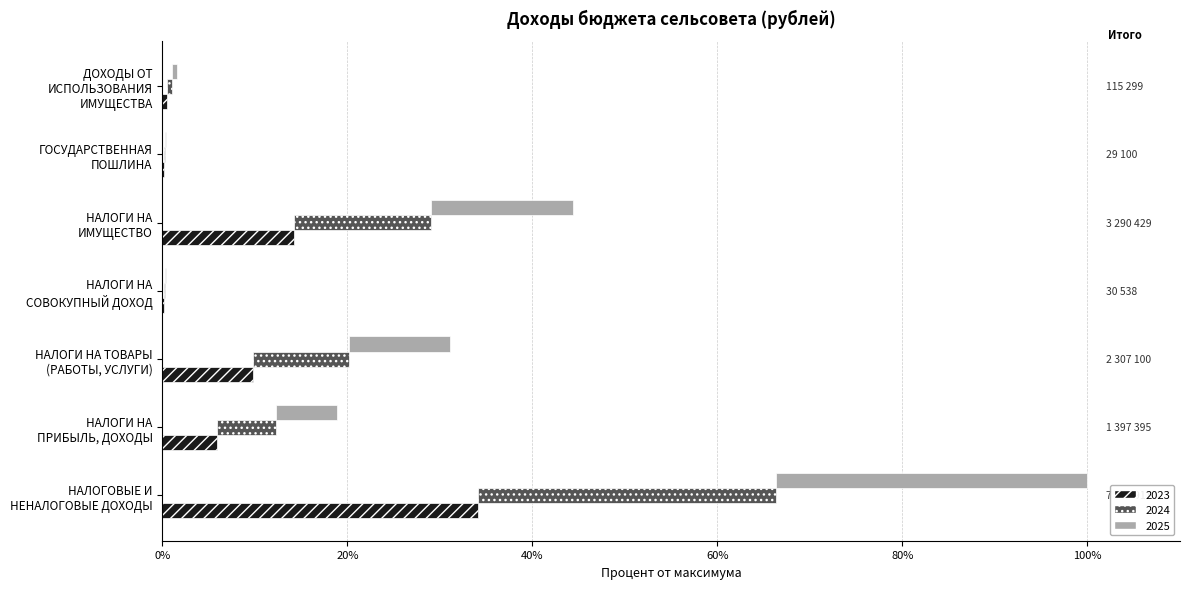

True or false: 2023 has a value of 8.0 at НАЛОГОВЫЕ И
НЕНАЛОГОВЫЕ ДОХОДЫ.

False